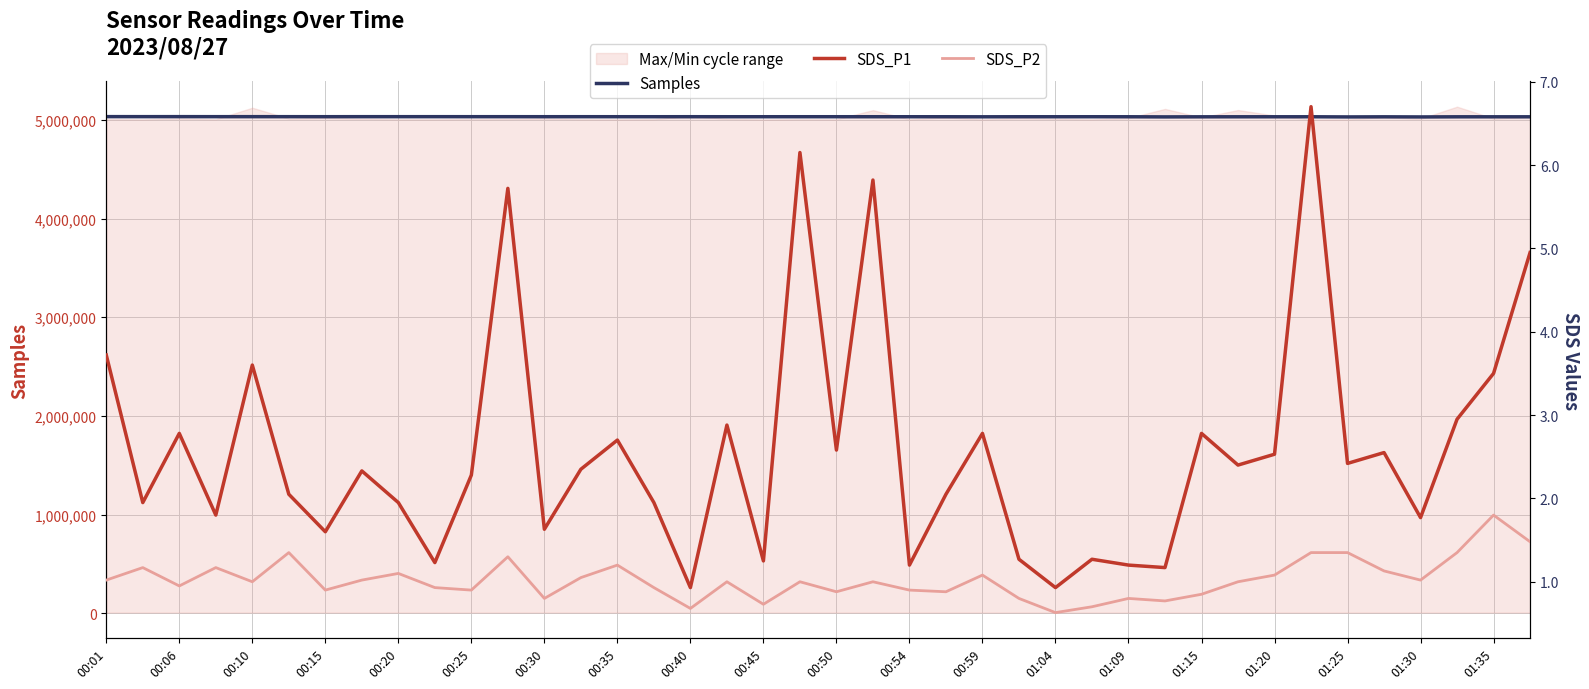

What is the lowest value of the Samples series?

5029504